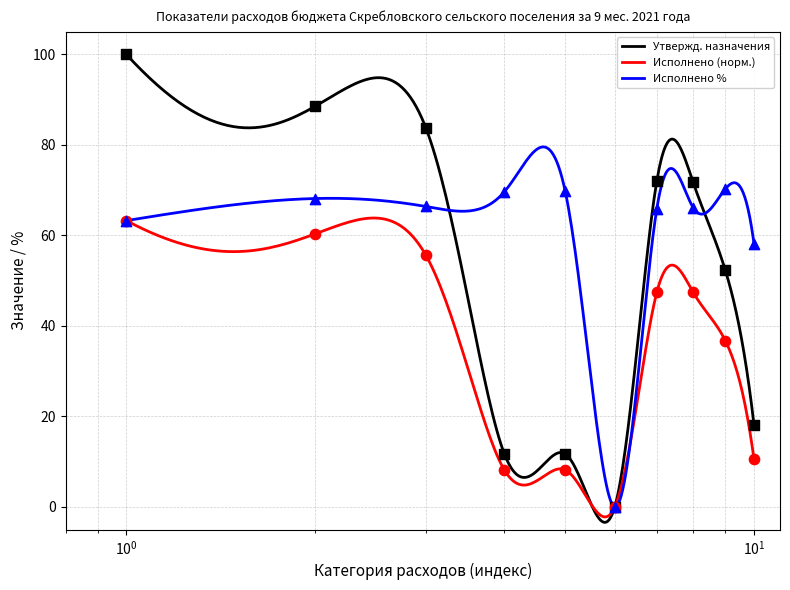

Which series has the largest Y range (max minus min)?

Утвержденные бюджетные назначения